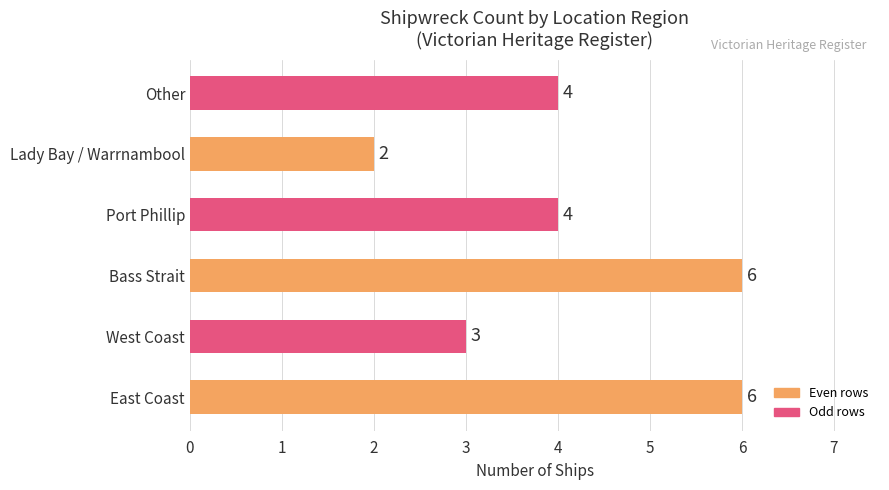

What is the greatest value displayed?

6